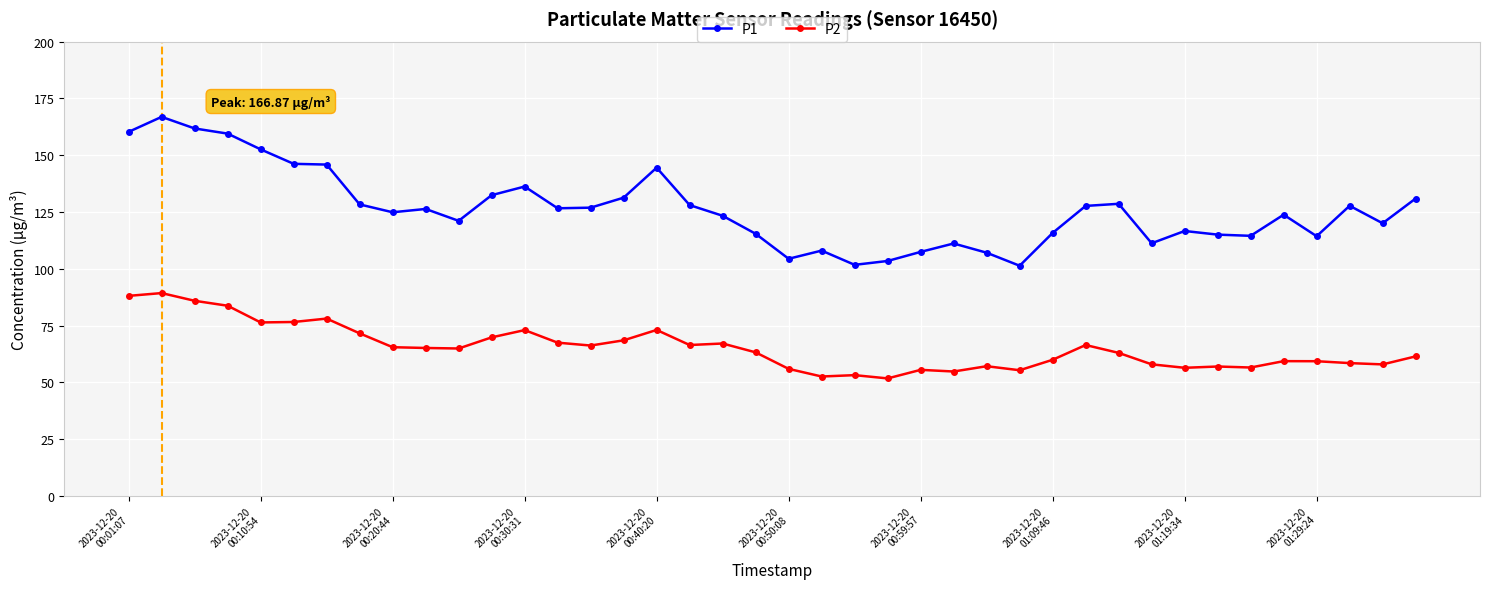

Which series has the largest range (max minus min)?

P1